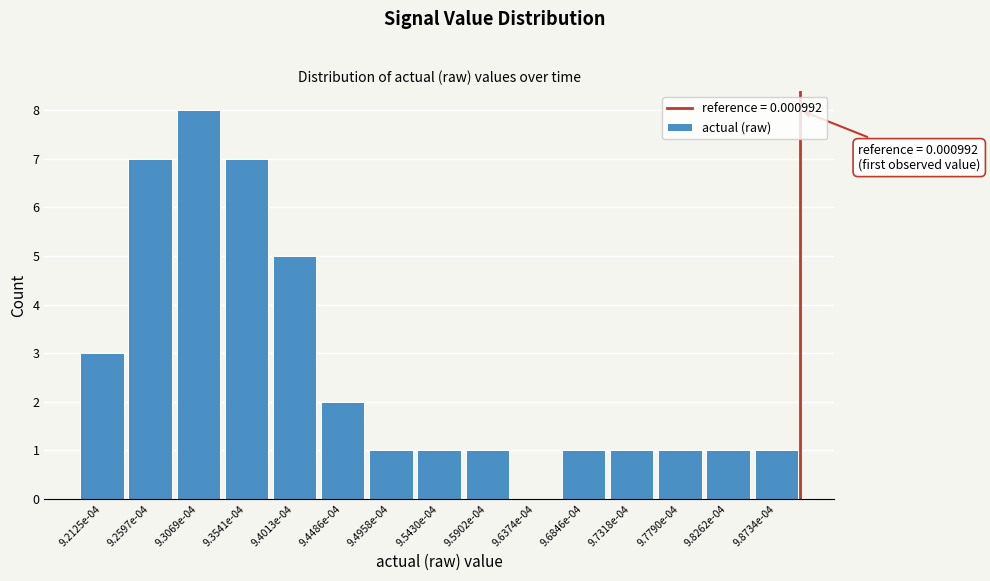

Reading left to right, what are all the values shown in this chart?

9.2125e-04=3	9.2597e-04=7	9.3069e-04=8	9.3541e-04=7	9.4013e-04=5	9.4486e-04=2	9.4958e-04=1	9.5430e-04=1	9.5902e-04=1	9.6374e-04=0	9.6846e-04=1	9.7318e-04=1	9.7790e-04=1	9.8262e-04=1	9.8734e-04=1